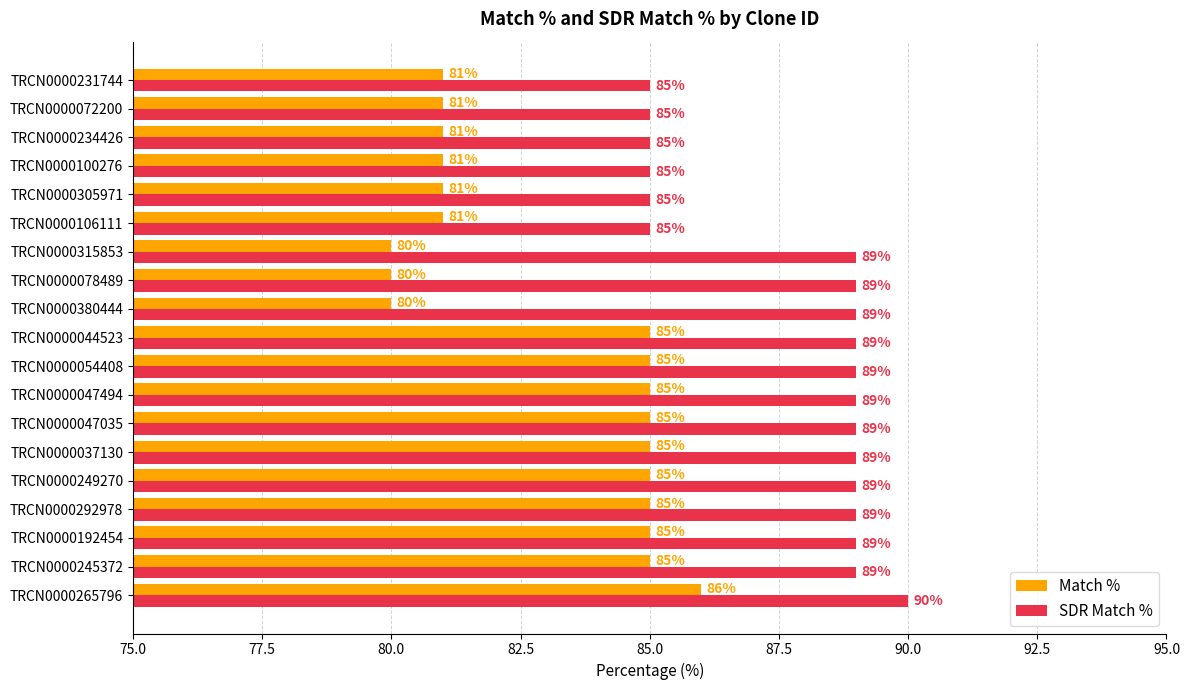

What is the total value across all series at TRCN0000192454?

174